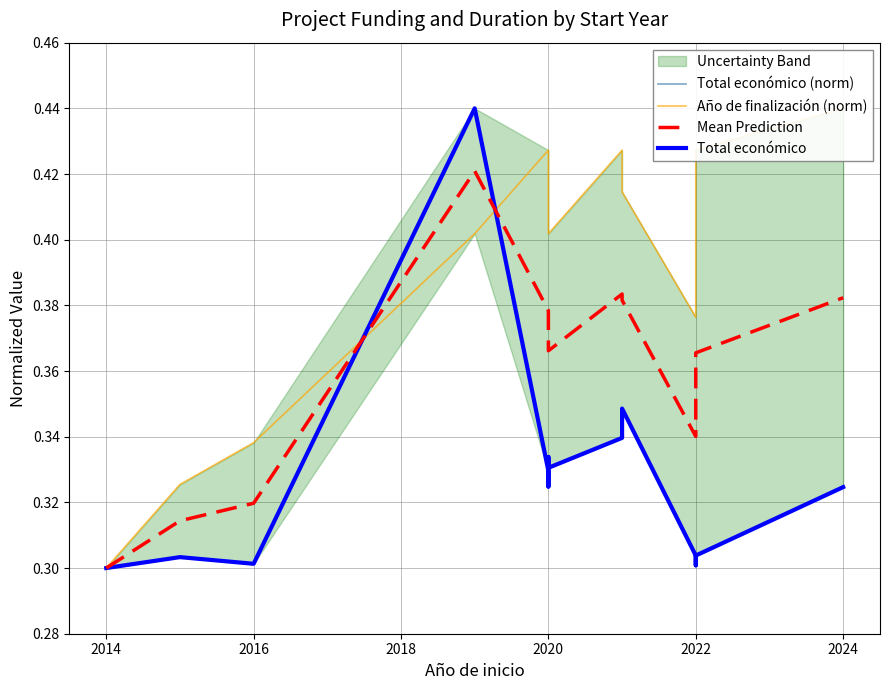

What is the sum of all Total económico (norm) values?

4.6